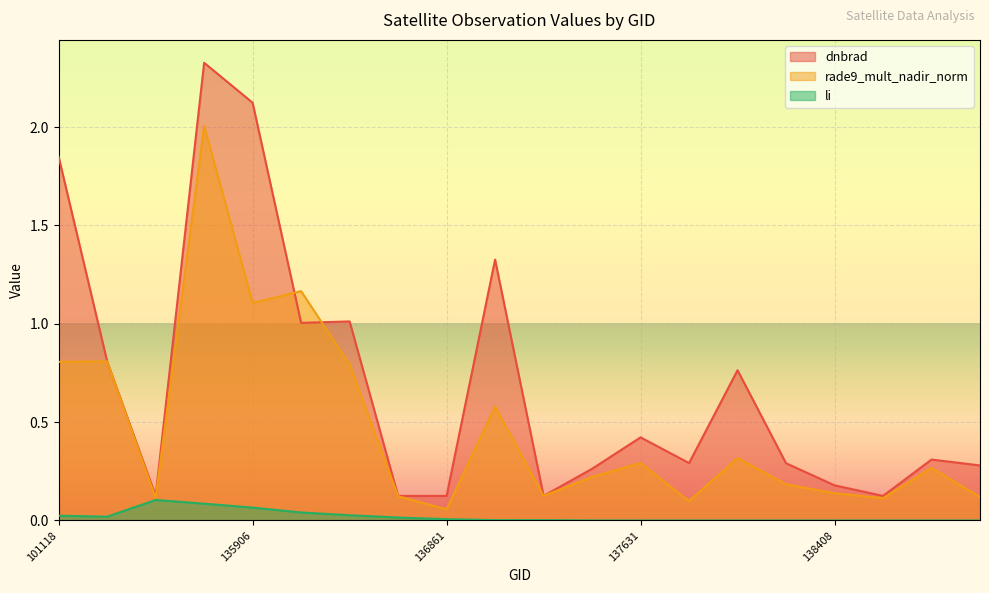

Rank the series by their maximum value, from lowest to highest.

li, rade9_mult_nadir_norm, dnbrad